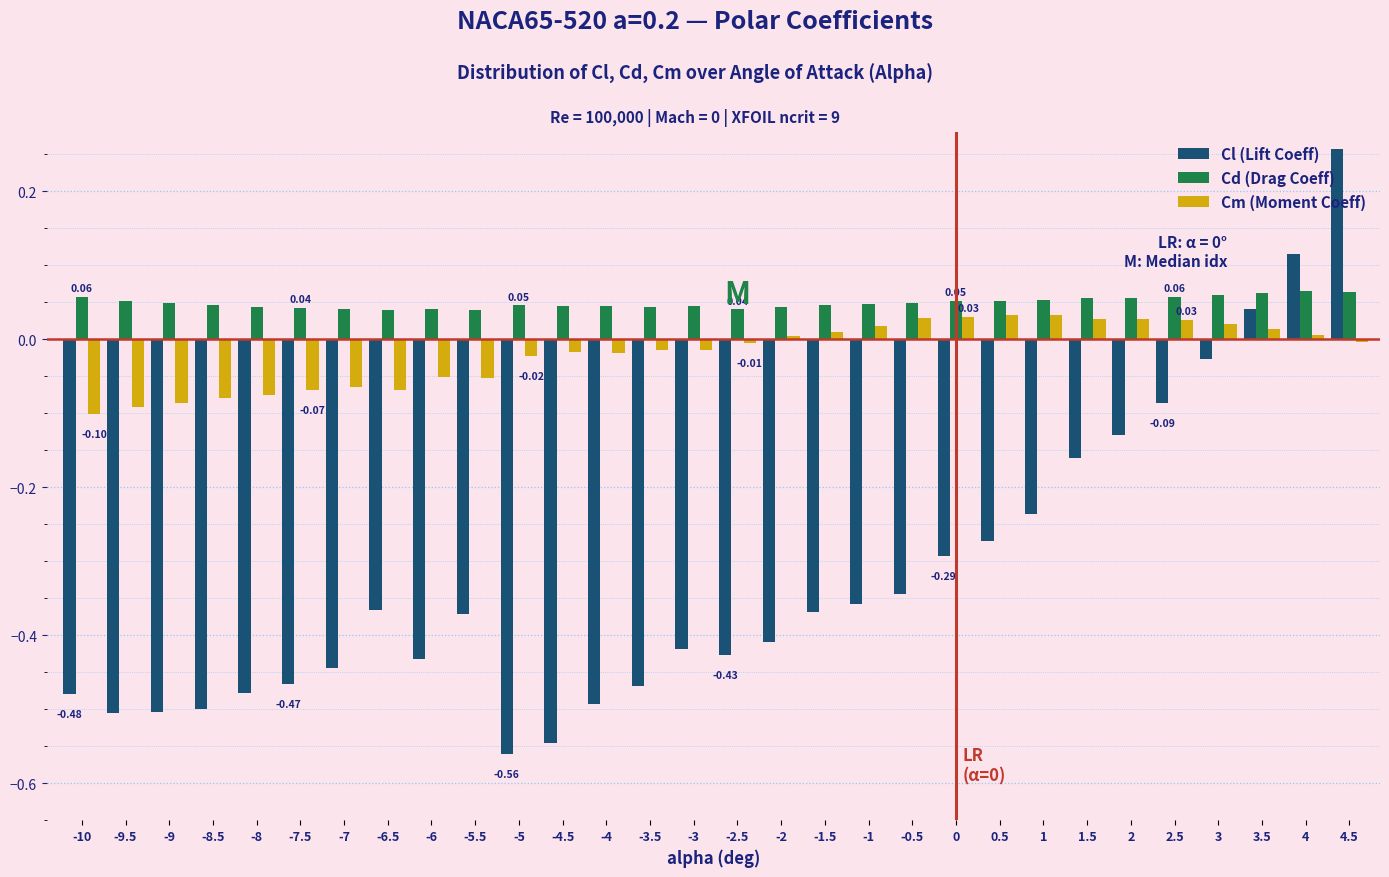

What is the difference between the maximum and second lowest values in the Cl (Lift Coeff) series?

0.8